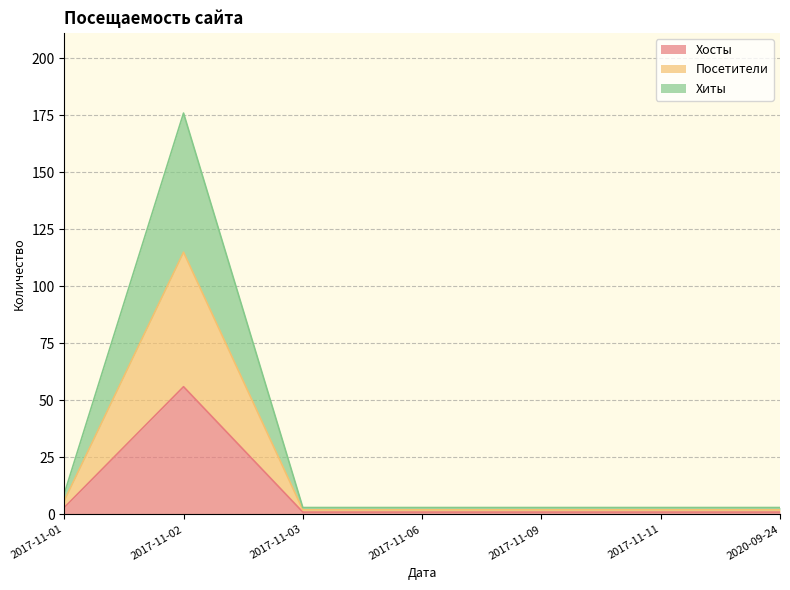

True or false: Посетители and Хиты cross at least once.

False